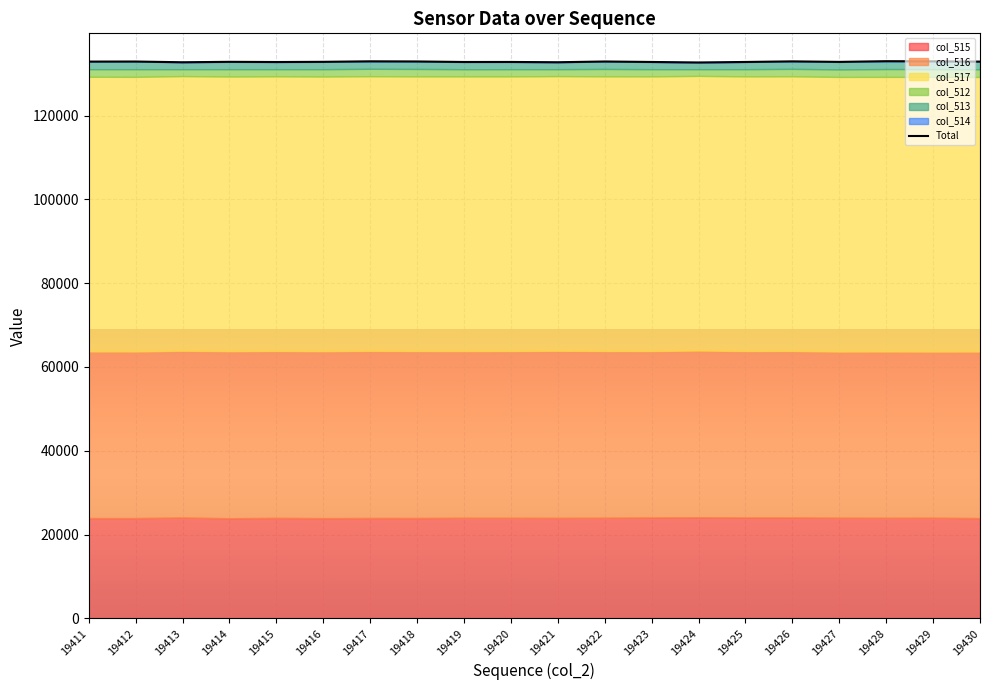

What value does the data have at 19415, to the nearest 5?

132780